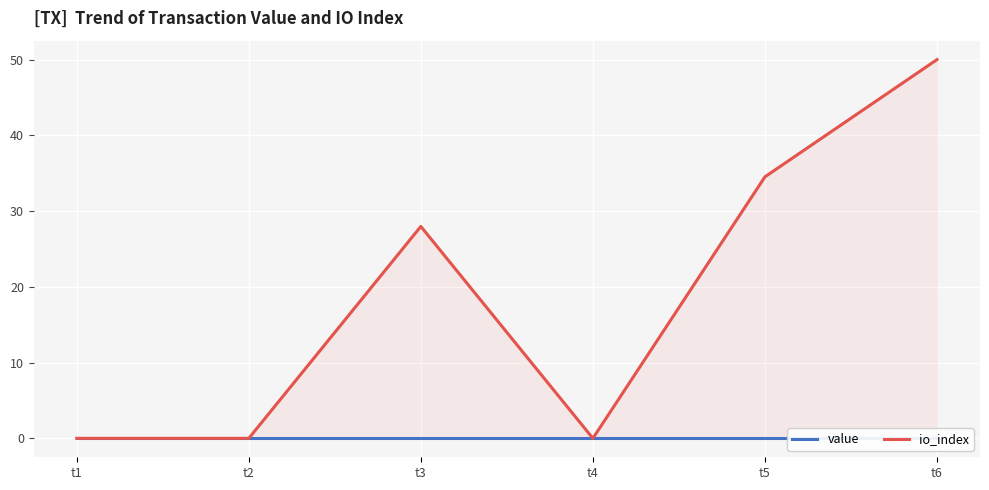

At t6, list the series in order from largest to smallest.

io_index, value